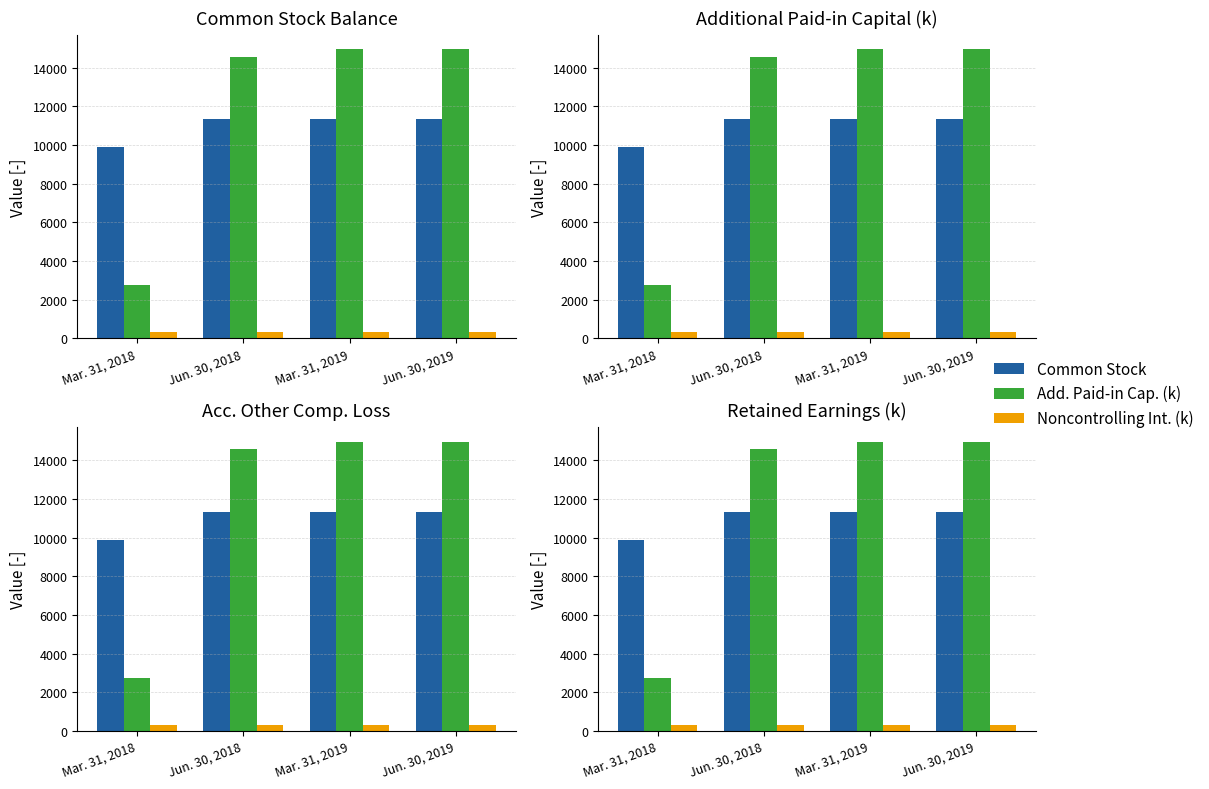

True or false: Common Stock has a value of 15143 at Mar. 31, 2019.

False